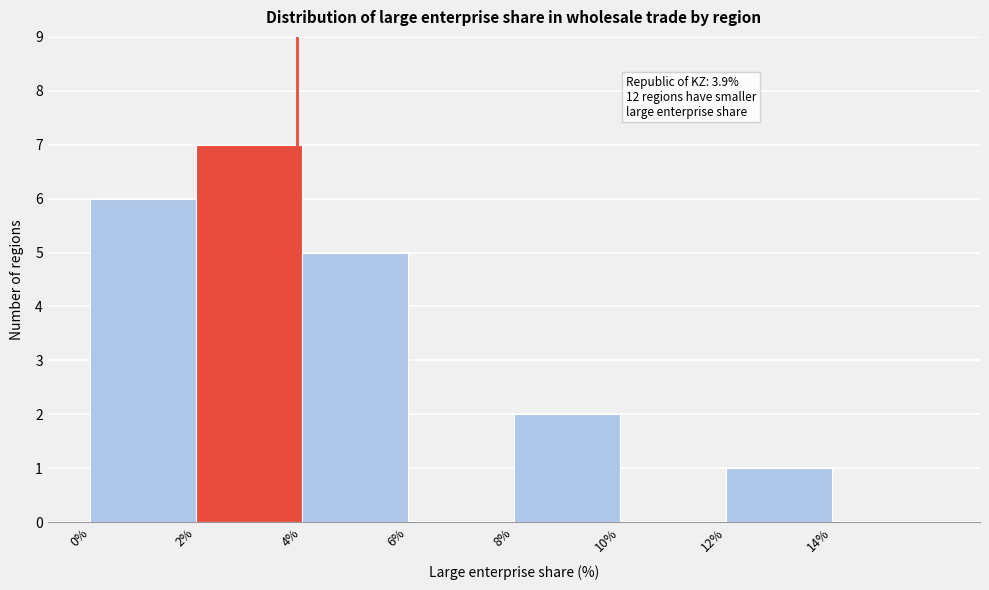

Which range on the x-axis has the tallest bar?

2 to 4